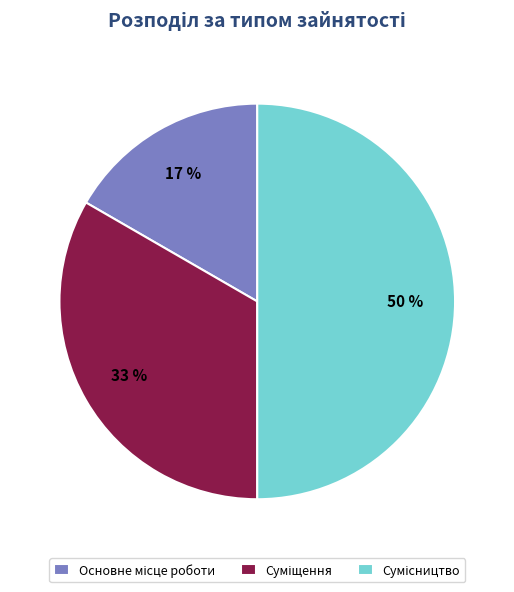

To the nearest percent, what is the average slice percentage?

33%